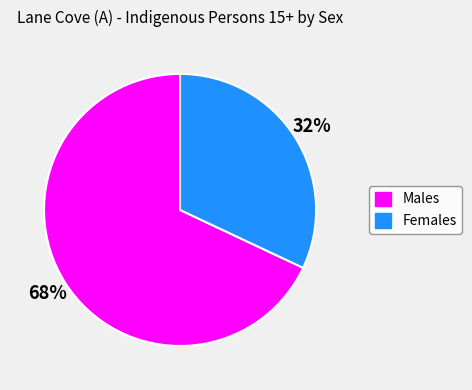

Which slice represents more than half of the pie?

Males